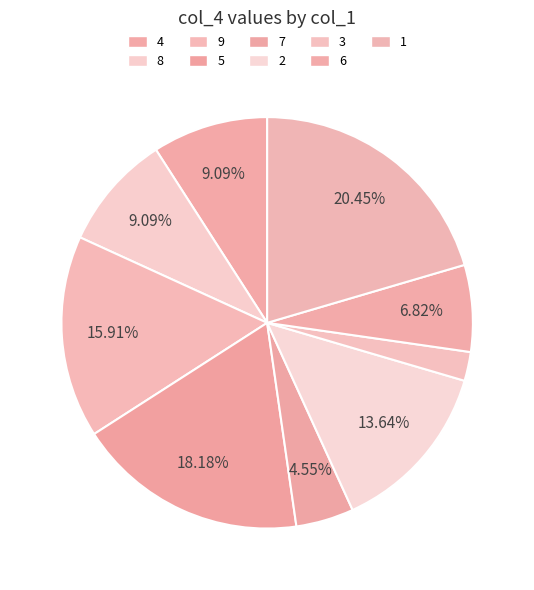

To the nearest percent, what percentage of the pie is 7?

5%